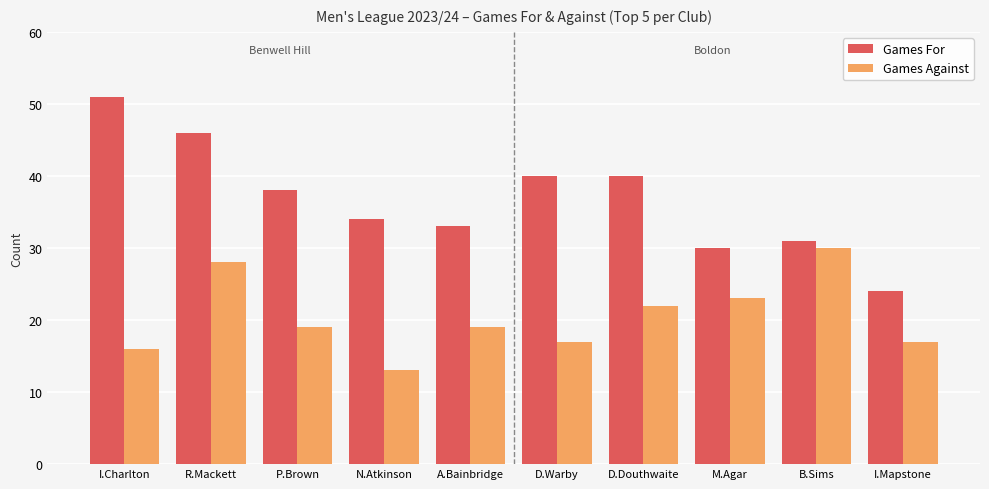

Reading left to right, extract all data points from this chart.

Games For: 51	46	38	34	33	40	40	30	31	24
Games Against: 16	28	19	13	19	17	22	23	30	17